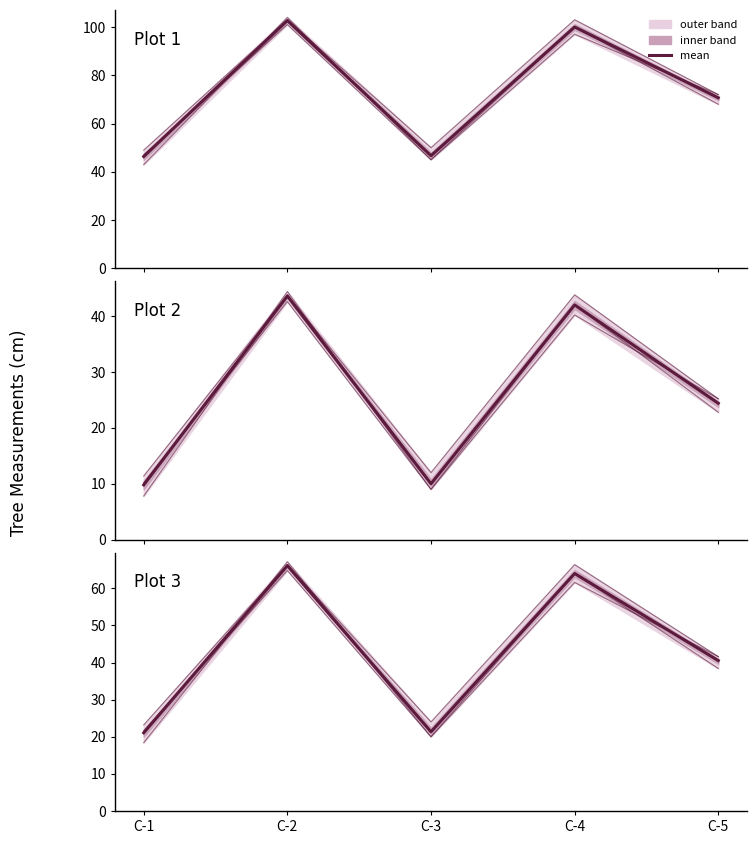

What is the change in value from C-2 to C-3?

-44.8